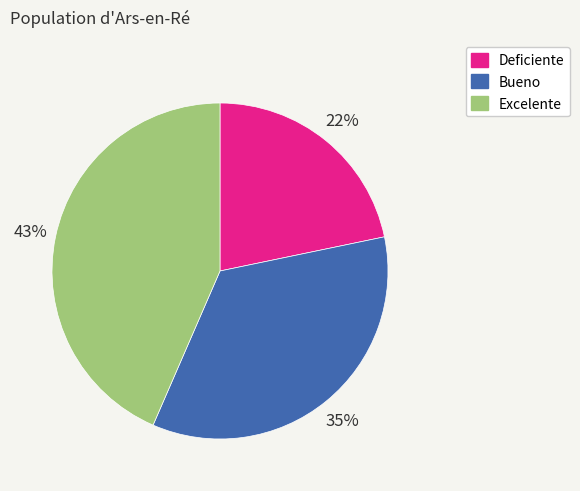

True or false: Bueno accounts for 35% of the total.

True